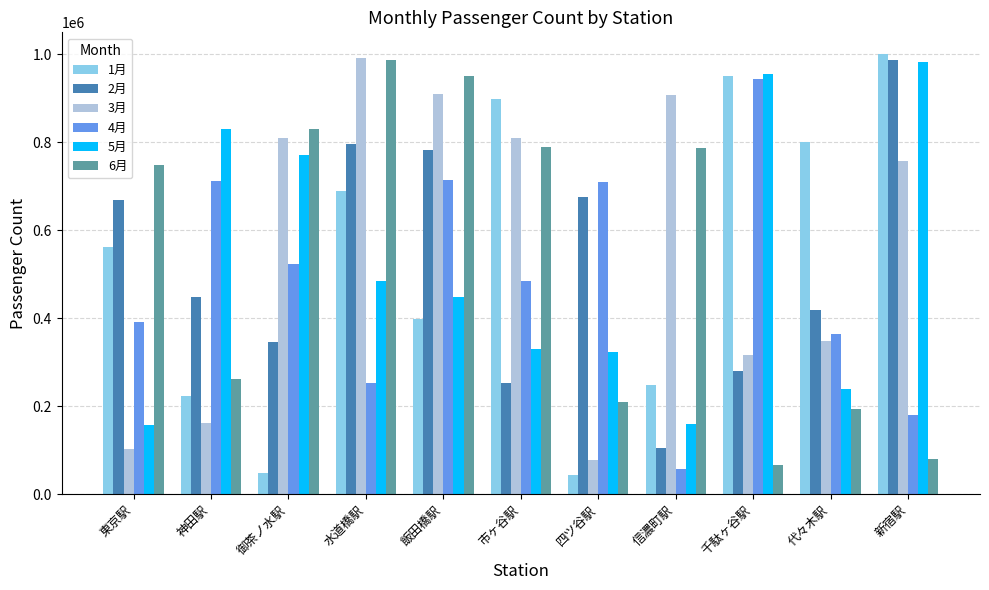

The 1月 series shows 216140 at 東京駅. True or false?

False